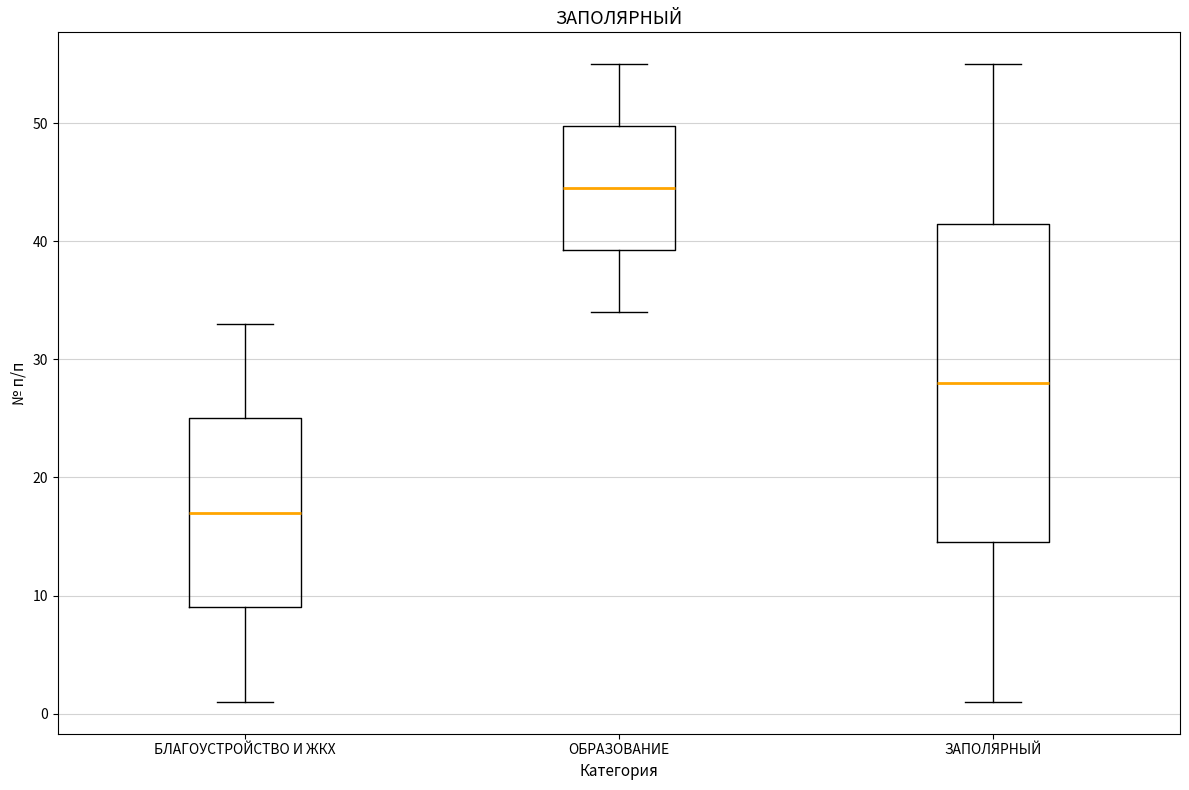

Reading left to right, transcribe this box plot: for each box, give where its median line is, the range the box spans, and where its two whiskers end, as read against the y-axis. The values are not printed on the chart, so give them approximately, as read against the axis.

БЛАГОУСТРОЙСТВО И ЖКХ: median 17, box 9 to 25, whiskers 1 to 33
ОБРАЗОВАНИЕ: median 45, box 39 to 50, whiskers 34 to 55
ЗАПОЛЯРНЫЙ: median 28, box 15 to 42, whiskers 1 to 55